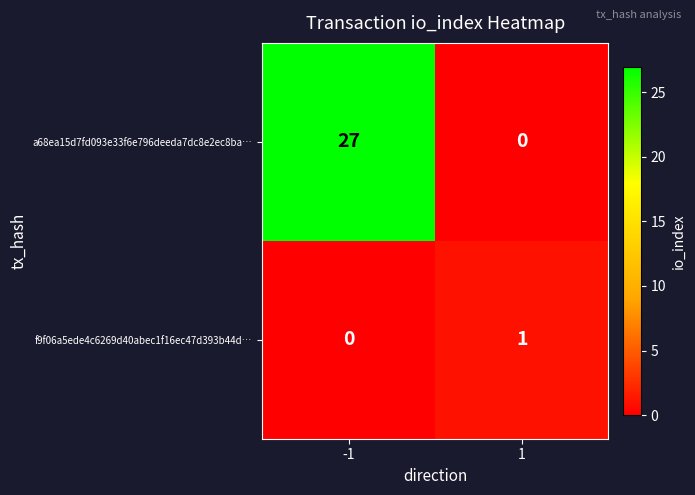

Count the number of data series in this chart.

2